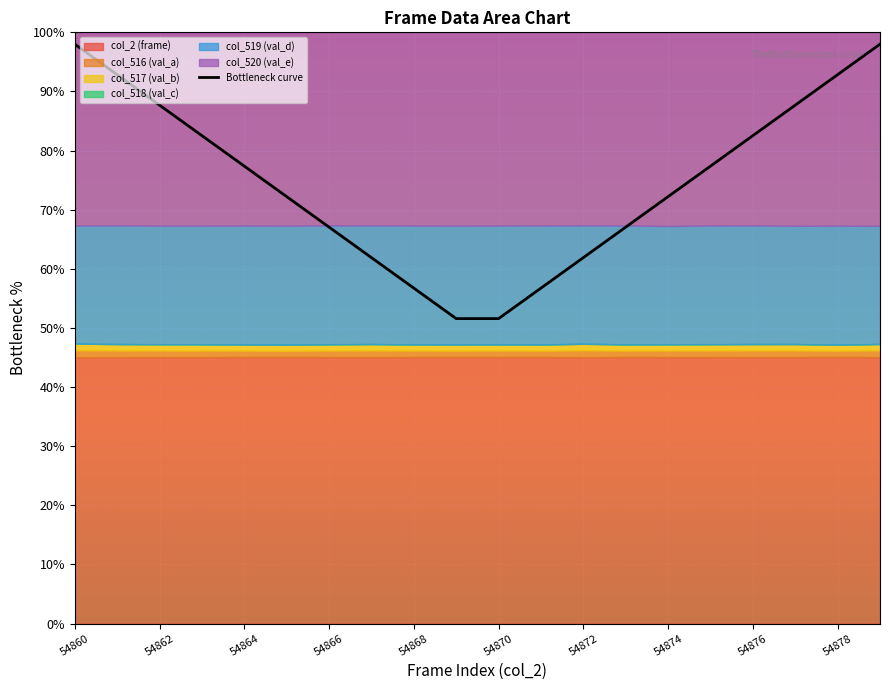

Which has a higher value, 11 or 13?

13